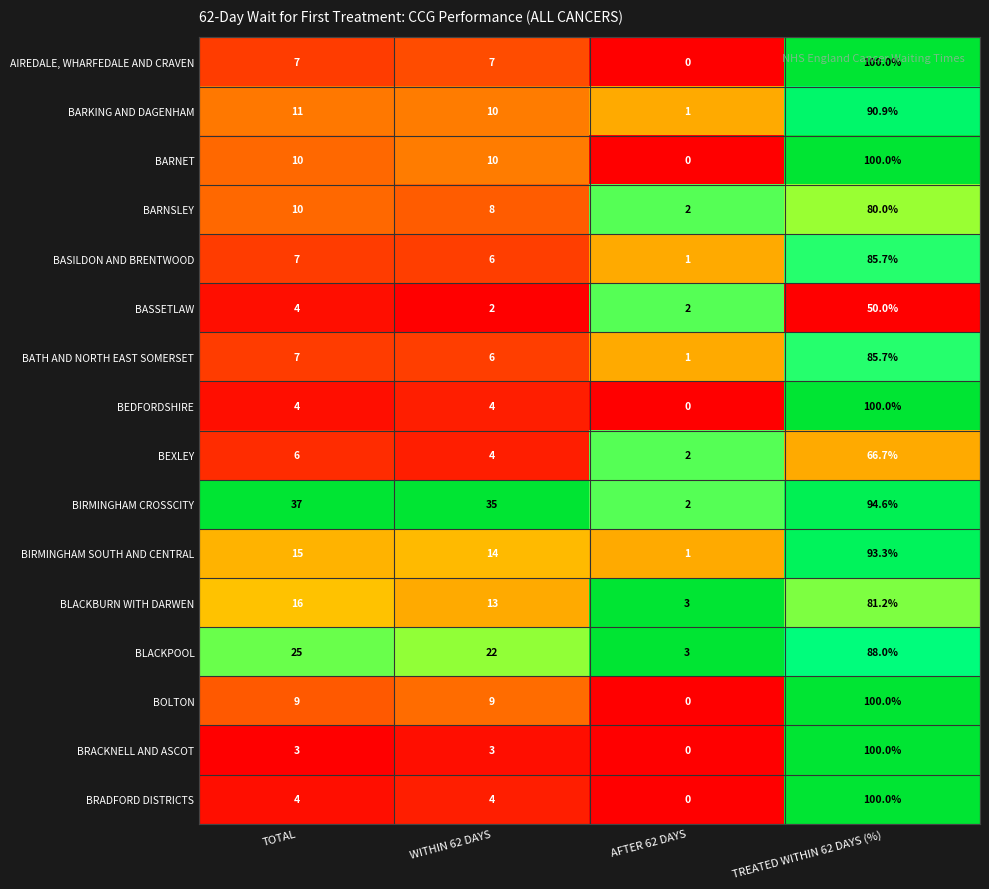

How many categories are shown in the chart?

4